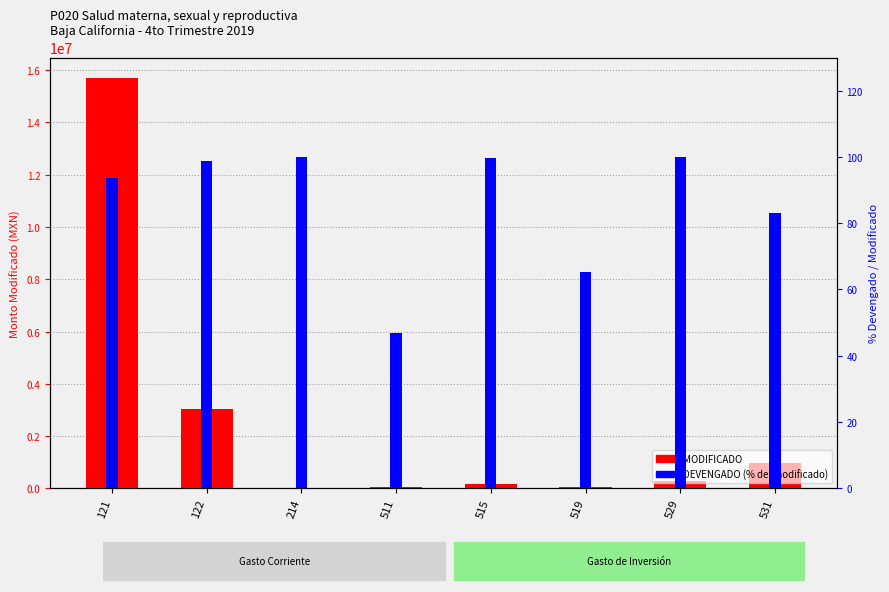

What is the minimum value shown in the chart?

46.8